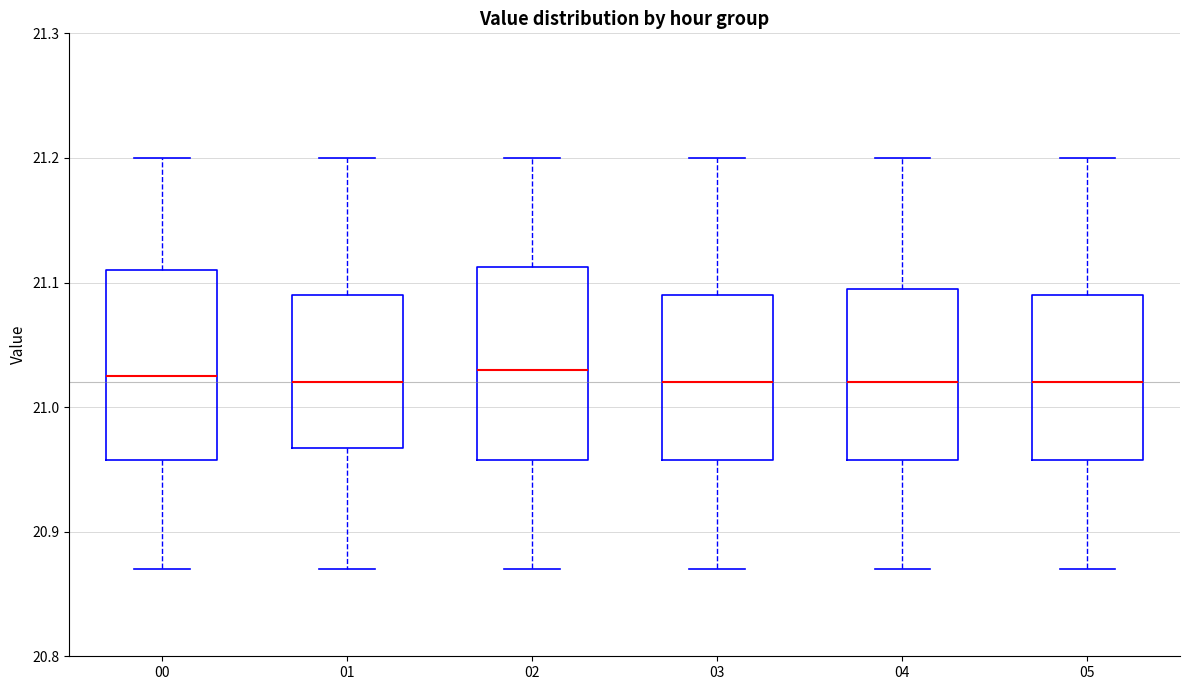

Reading left to right, read every box against the y-axis: the position of its median line, the range the box covers, and the ends of its whiskers. The values are not printed on the chart, so give them approximately, as read against the axis.

00: median 21.03, box 20.96 to 21.11, whiskers 20.87 to 21.20
01: median 21.02, box 20.97 to 21.09, whiskers 20.87 to 21.20
02: median 21.03, box 20.96 to 21.11, whiskers 20.87 to 21.20
03: median 21.02, box 20.96 to 21.09, whiskers 20.87 to 21.20
04: median 21.02, box 20.96 to 21.10, whiskers 20.87 to 21.20
05: median 21.02, box 20.96 to 21.09, whiskers 20.87 to 21.20